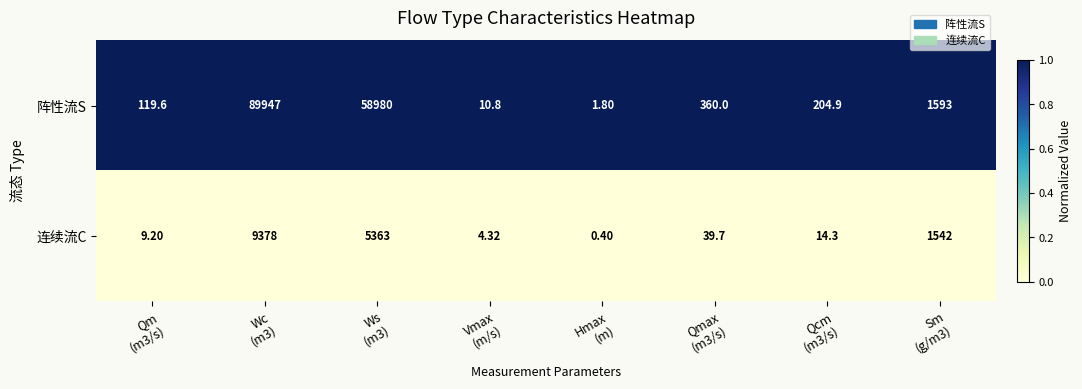

Which series has the largest range (max minus min)?

阵性流S